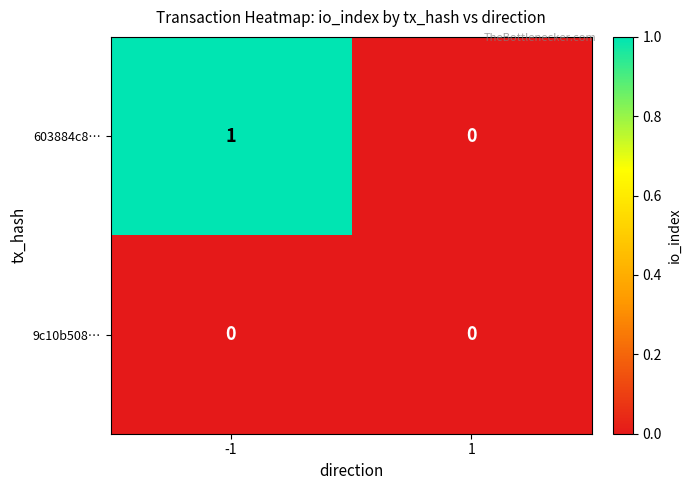

Is the value of 9c10b508… at -1 greater than the value of 603884c8… at -1?

No